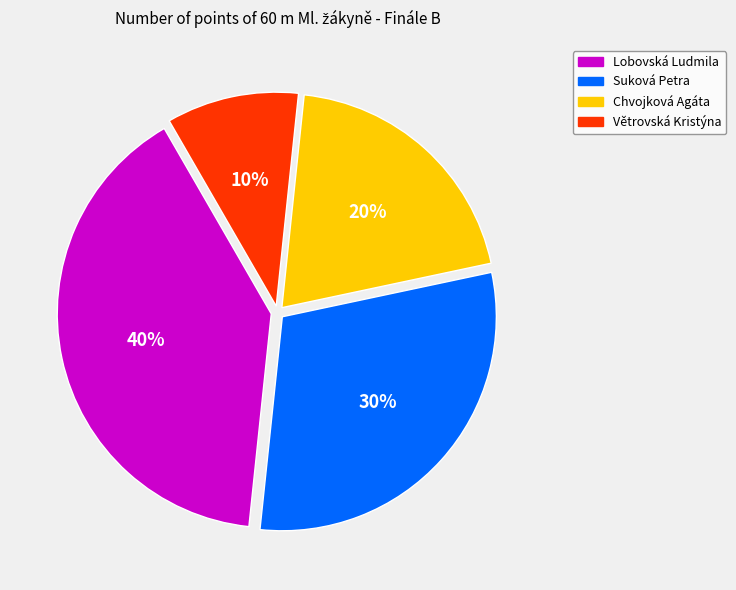

How many slices are in this pie chart?

4